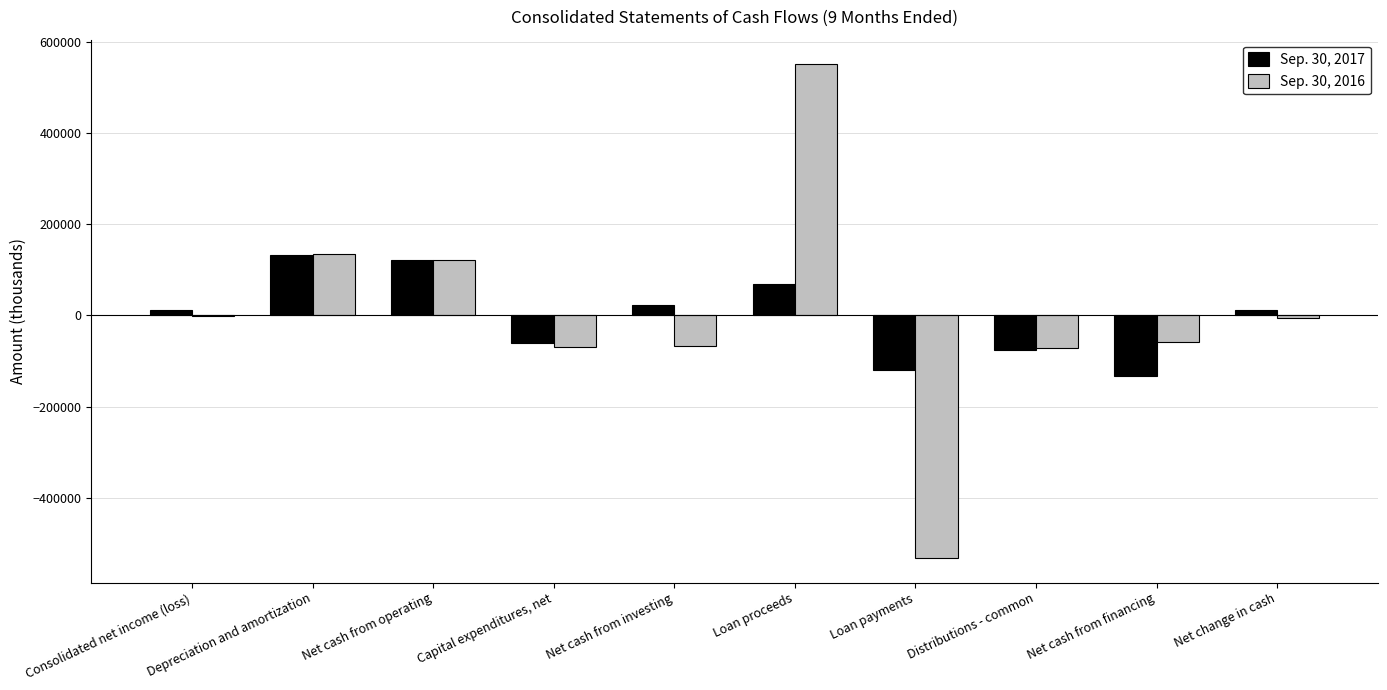

True or false: Sep. 30, 2016 has a value of -58701 at Net cash from financing.

True